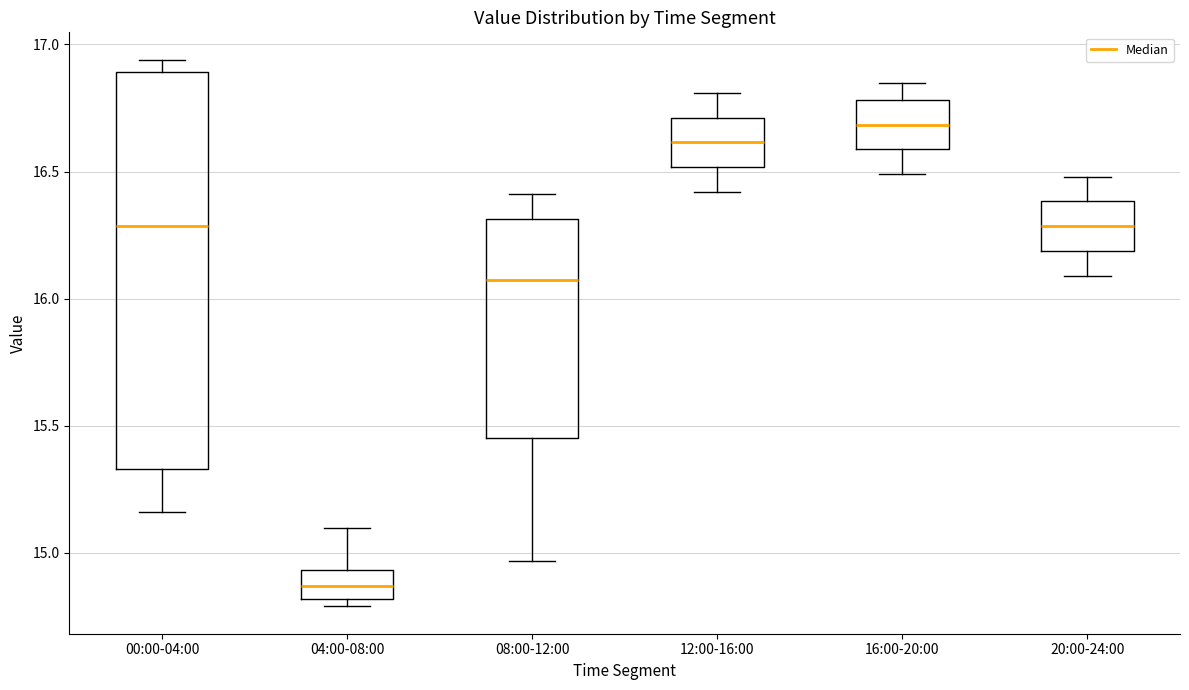

Reading left to right, transcribe this box plot: for each box, give where its median line is, the range the box spans, and where its two whiskers end, as read against the y-axis. The values are not printed on the chart, so give them approximately, as read against the axis.

00:00-04:00: median 16.30, box 15.35 to 16.90, whiskers 15.15 to 16.95
04:00-08:00: median 14.85, box 14.80 to 14.95, whiskers 14.80 (just below the box's lower edge) to 15.10
08:00-12:00: median 16.10, box 15.45 to 16.30, whiskers 14.95 to 16.40
12:00-16:00: median 16.60, box 16.50 to 16.70, whiskers 16.40 to 16.80
16:00-20:00: median 16.70, box 16.60 to 16.80, whiskers 16.50 to 16.85
20:00-24:00: median 16.30, box 16.20 to 16.40, whiskers 16.10 to 16.50